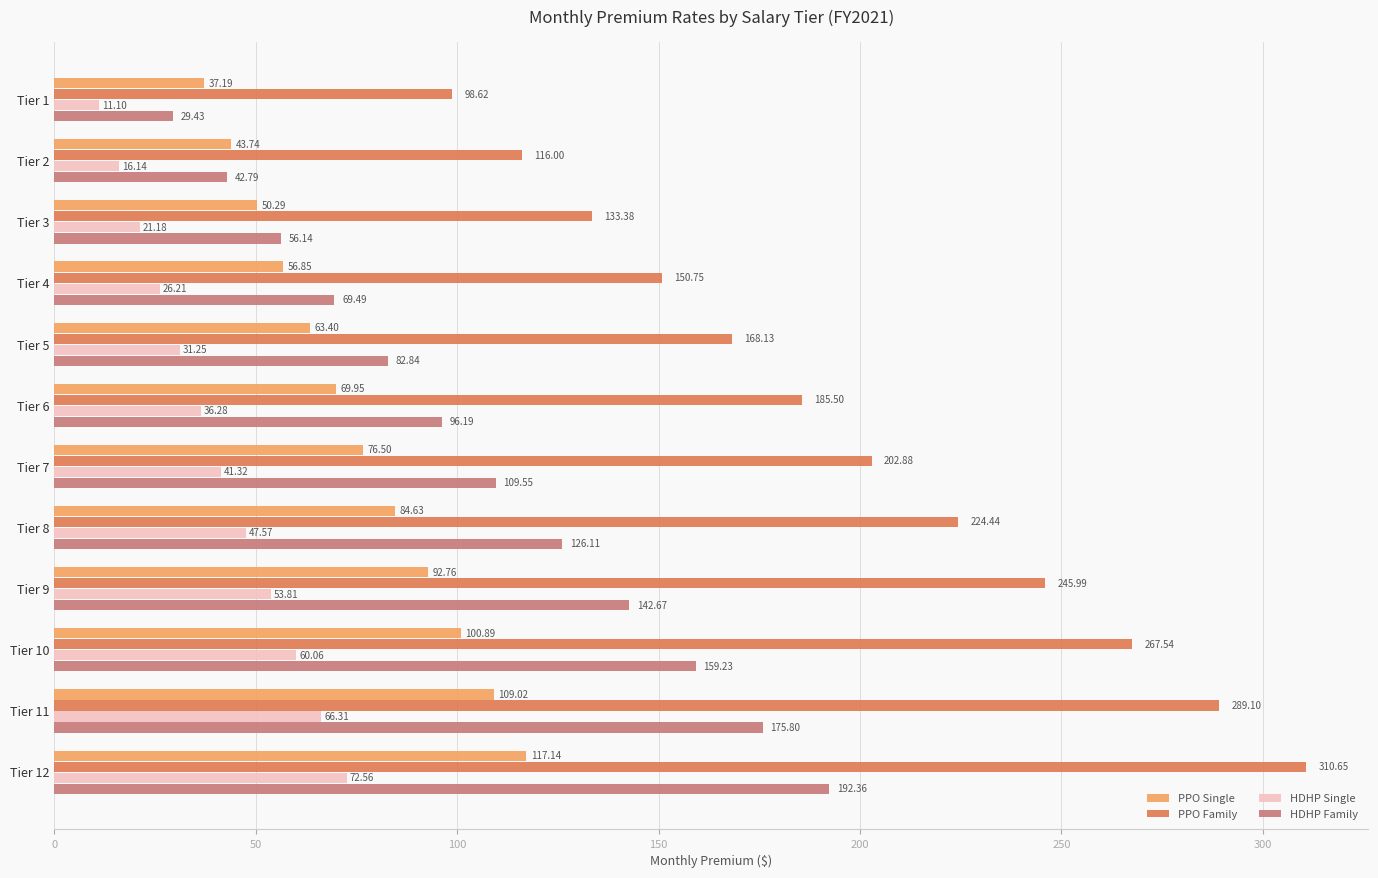

List the labels in order of HDHP Single value, largest first.

Tier 12, Tier 11, Tier 10, Tier 9, Tier 8, Tier 7, Tier 6, Tier 5, Tier 4, Tier 3, Tier 2, Tier 1